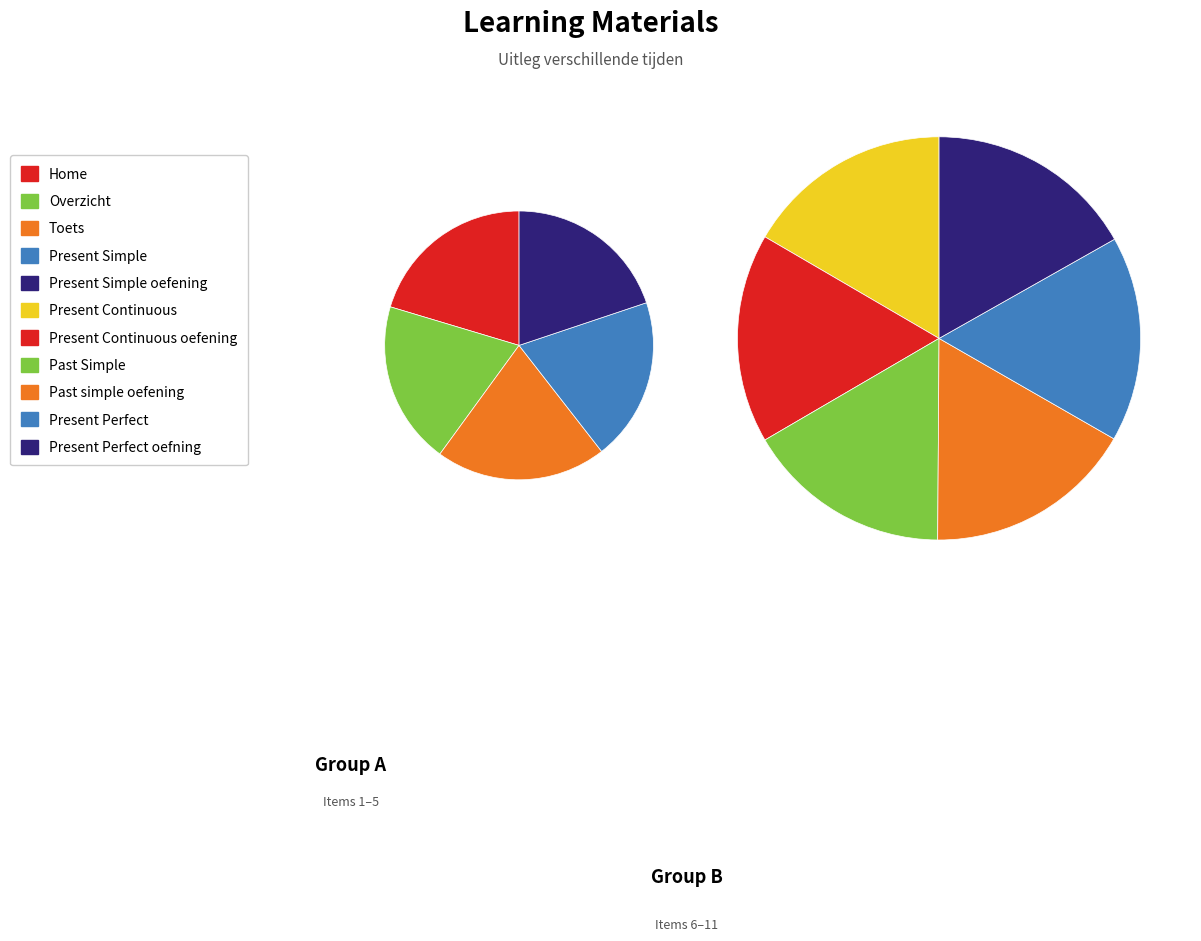

Which has a higher value, Toets or Past simple oefening?

Toets